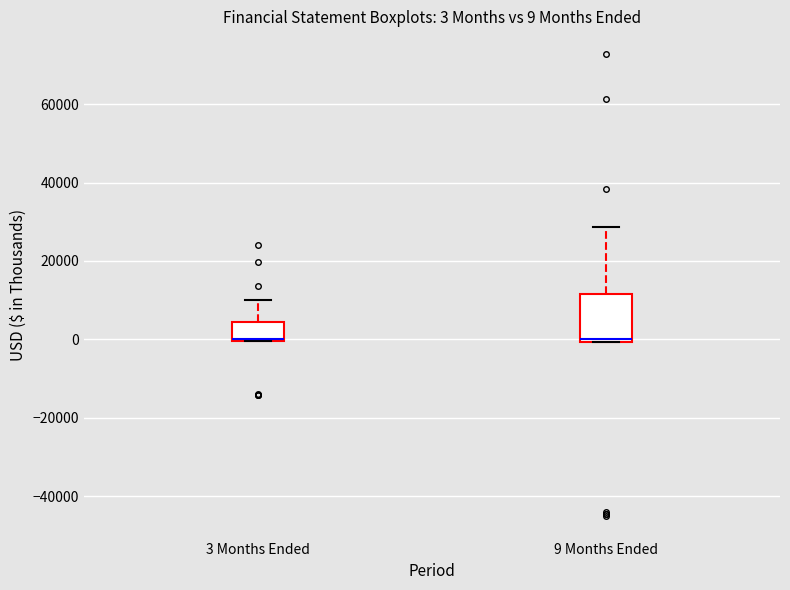

Which box is the tallest, from its lower edge to its upper edge?

9 Months Ended